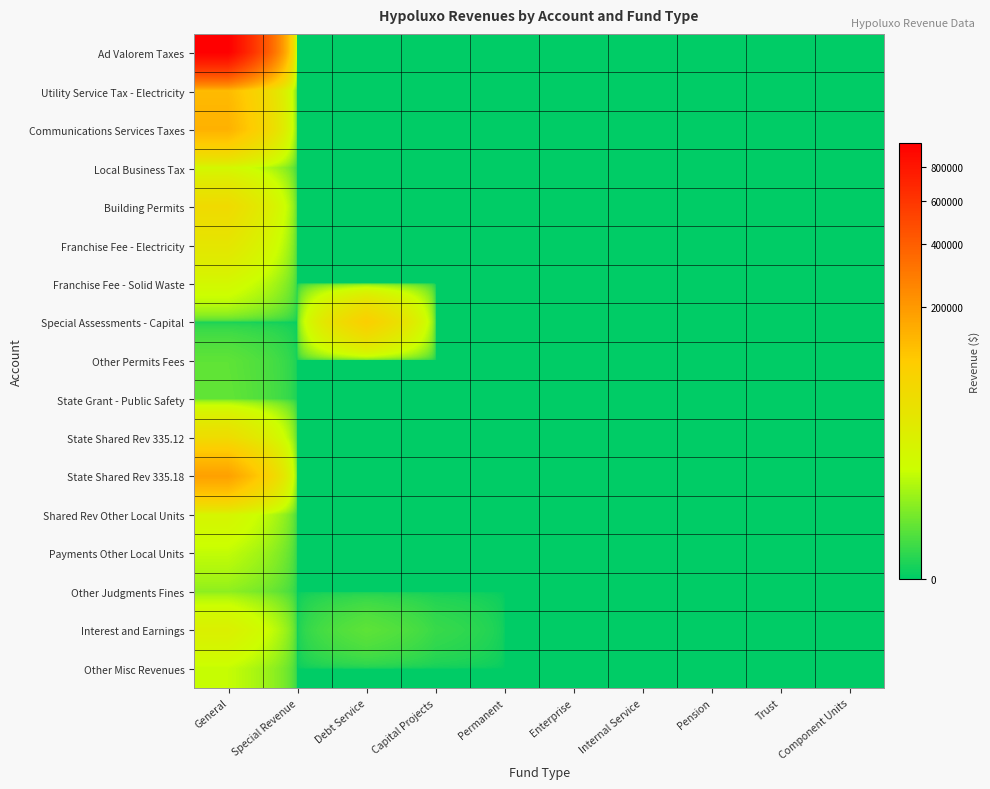

What is the maximum value shown in the chart?

963578